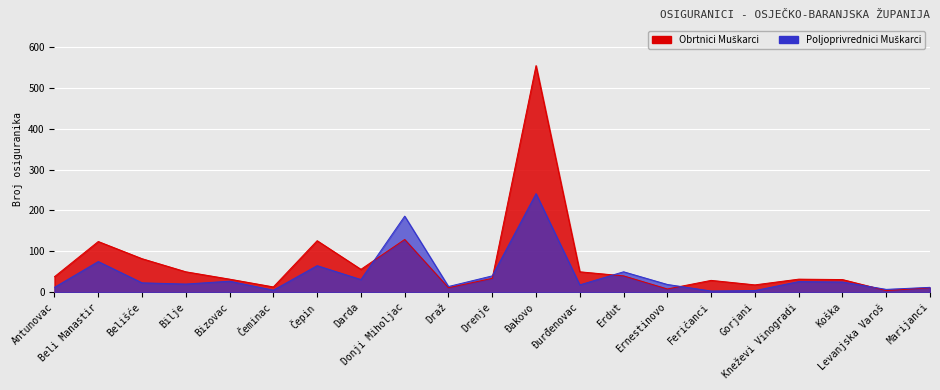

Rank the categories by Poljoprivrednici Muškarci value from lowest to highest.

Feričanci, Gorjani, Čeminac, Levanjska Varoš, Antunovac, Marijanci, Draž, Đurđenovac, Ernestinovo, Bilje, Belišće, Koška, Kneževi Vinogradi, Bizovac, Darda, Drenje, Erdut, Čepin, Beli Manastir, Donji Miholjac, Đakovo